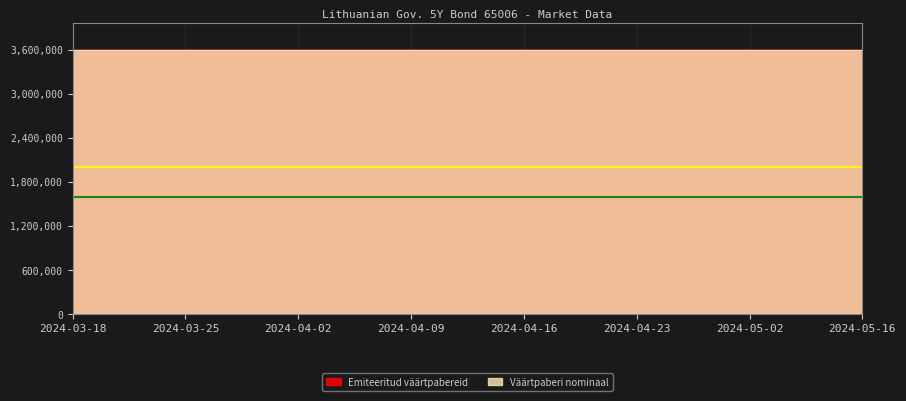

Count the number of data series in this chart.

2